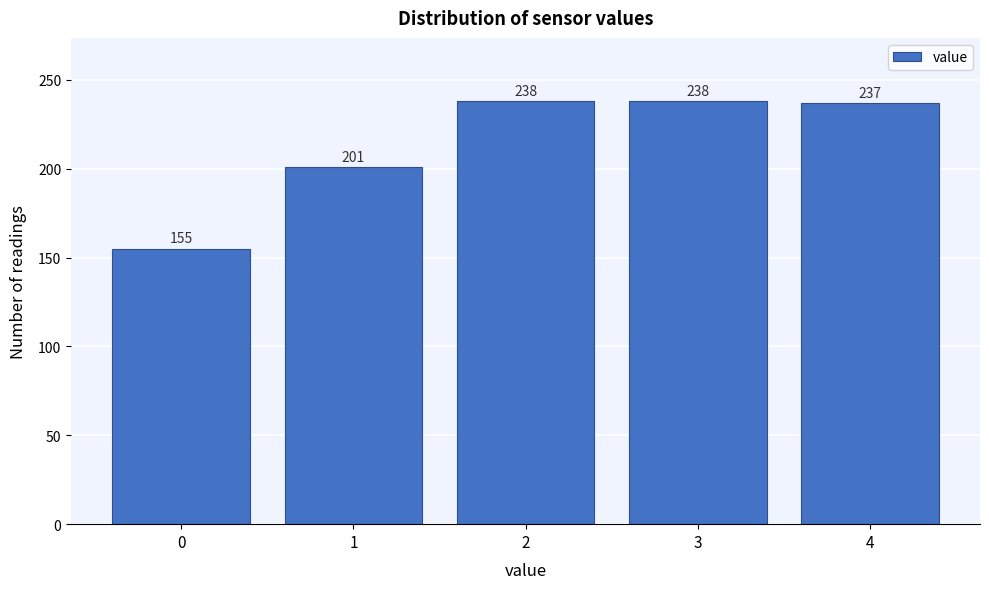

Reading left to right, list every bar in this chart as the range it spans on the x-axis followed by its height.

-0.5 to 0.5: 155
0.5 to 1.5: 201
1.5 to 2.5: 238
2.5 to 3.5: 238
3.5 to 4.5: 237